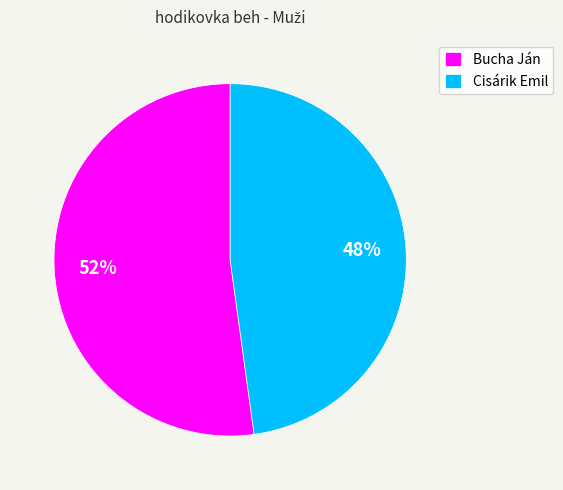

What percentage is the Bucha Ján slice, to the nearest percent?

52%